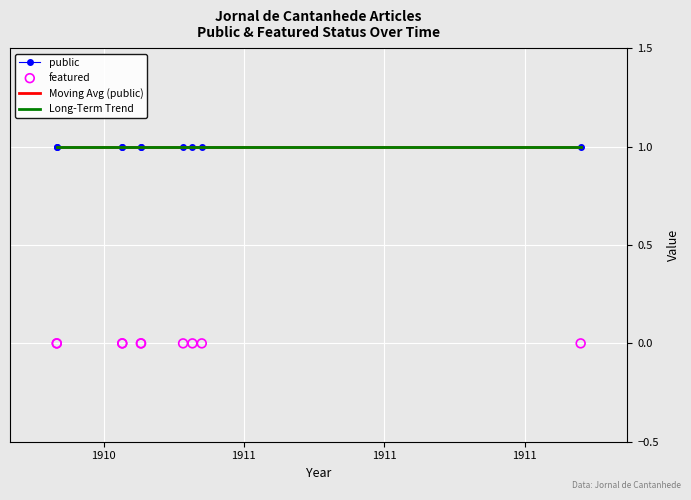

What are all the series names shown in the legend?

public, Moving Avg (public), Long-Term Trend, featured